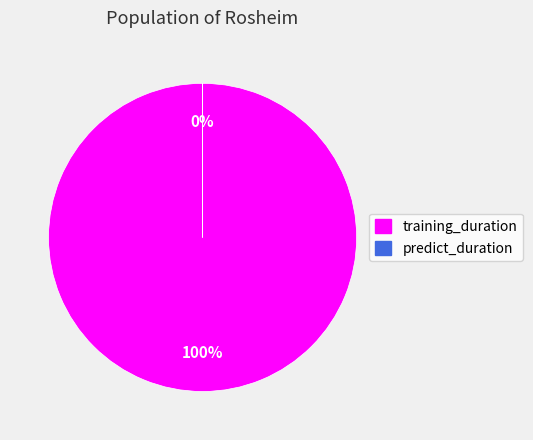

How many slices are in this pie chart?

2